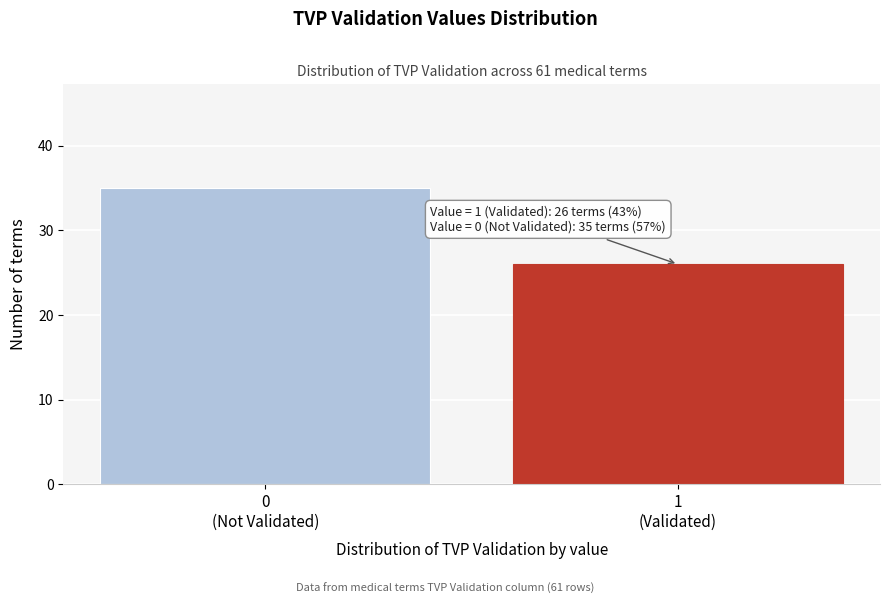

Reading right to left, list all the values displayed in this chart.

26	35